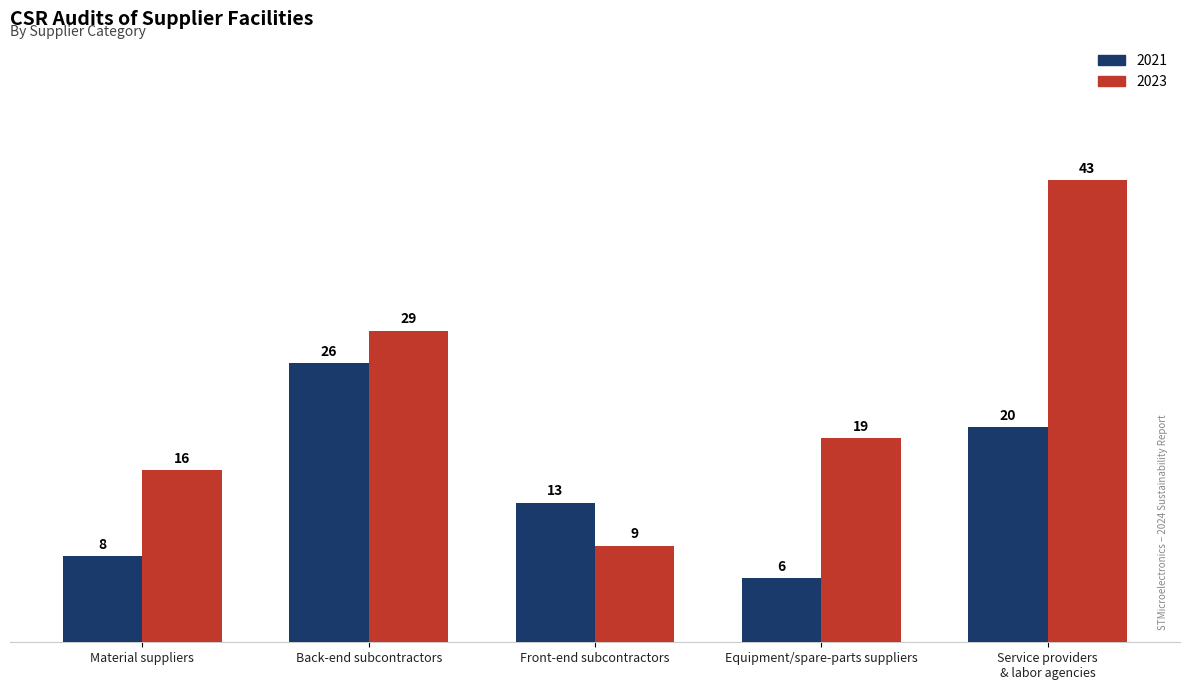

Rank the series by their maximum value, from lowest to highest.

2021, 2023